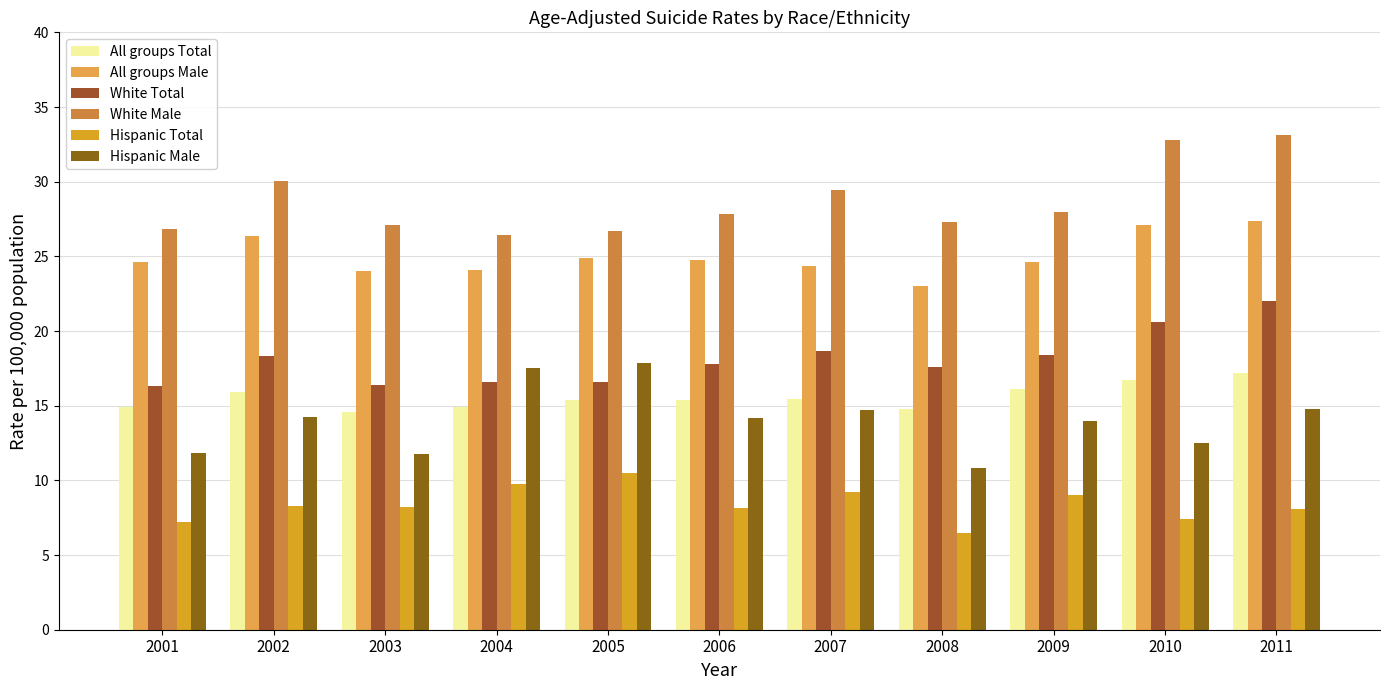

Rank the series by their maximum value, from lowest to highest.

Hispanic Total, All groups Total, Hispanic Male, White Total, All groups Male, White Male